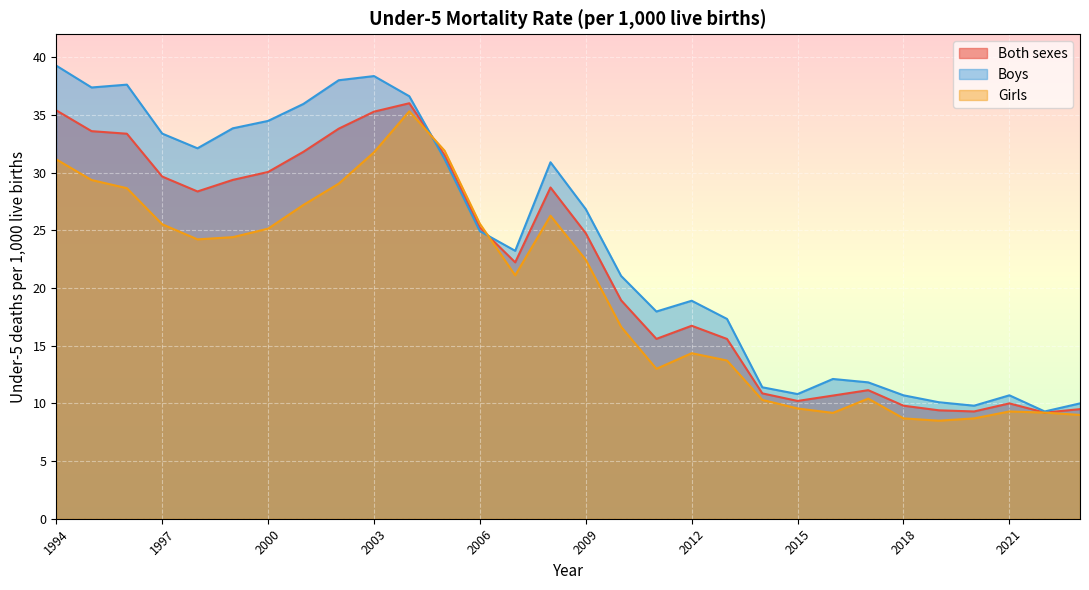

Where do Boys and Girls first cross each other?

2004 and 2005